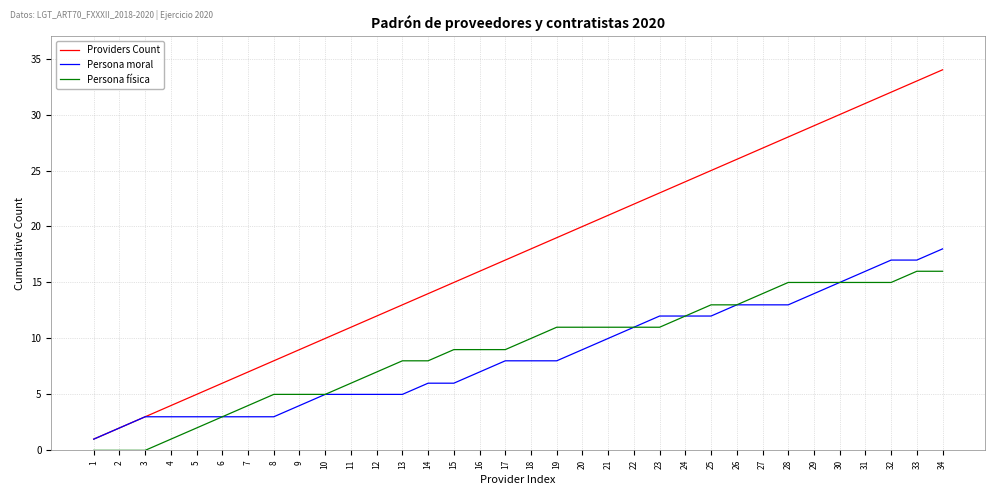

What is the maximum value shown in the chart?

34